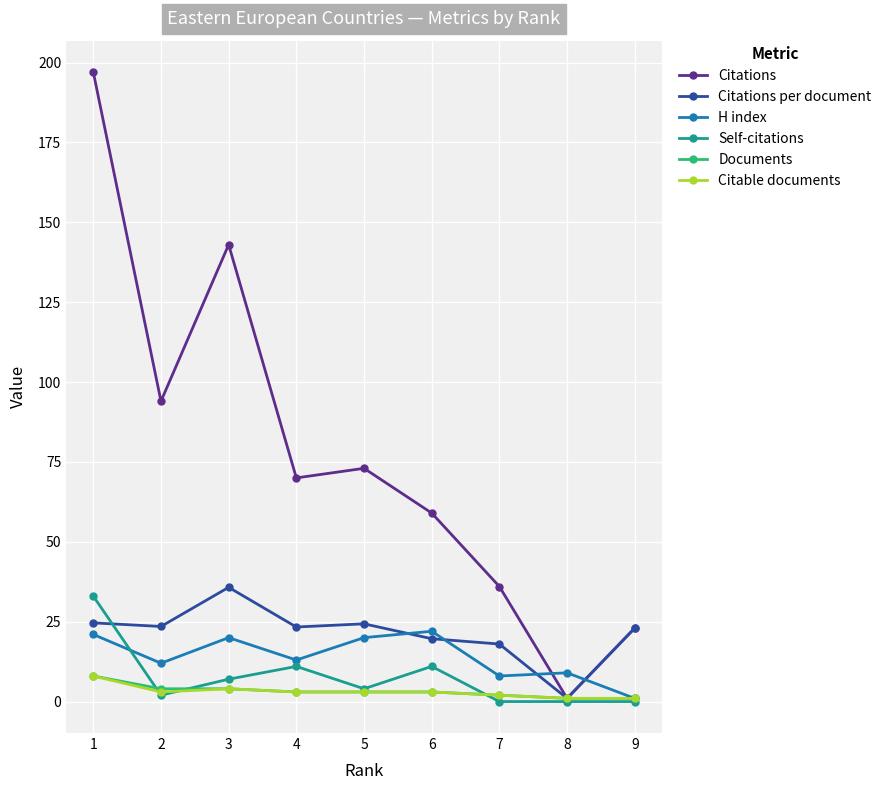

The value of Citable documents at 4 is 1.9. True or false?

False